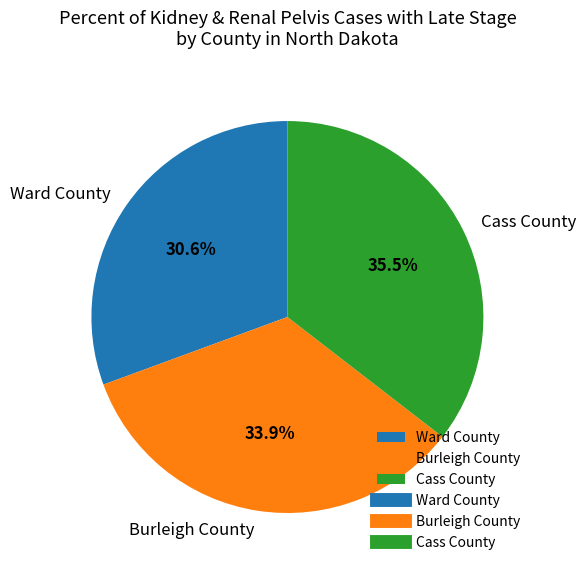

Combined, what portion of the pie is Ward County and Cass County?

66.1%